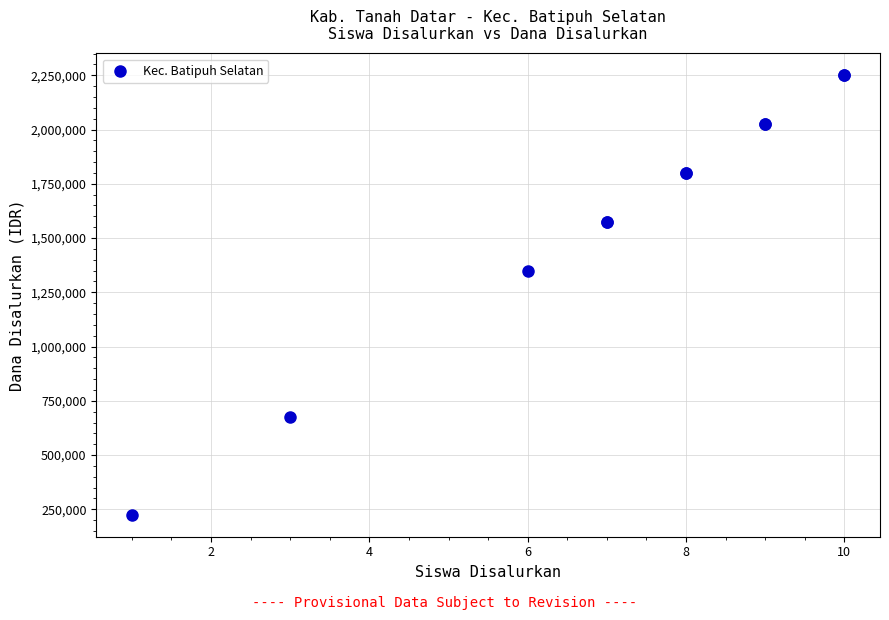

What Y value in the scatter plot is closest to 1237500?

1350000